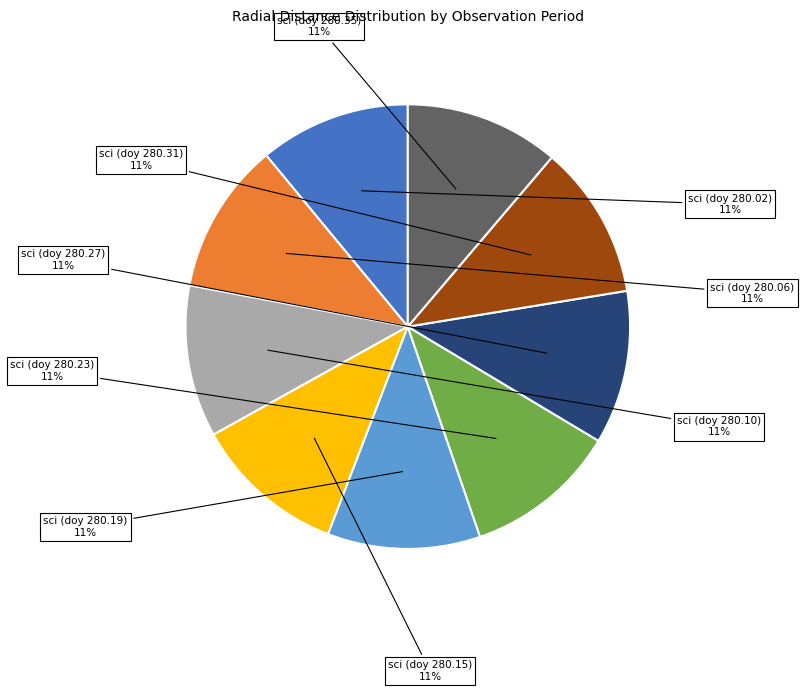

Count the number of slices in the pie.

9